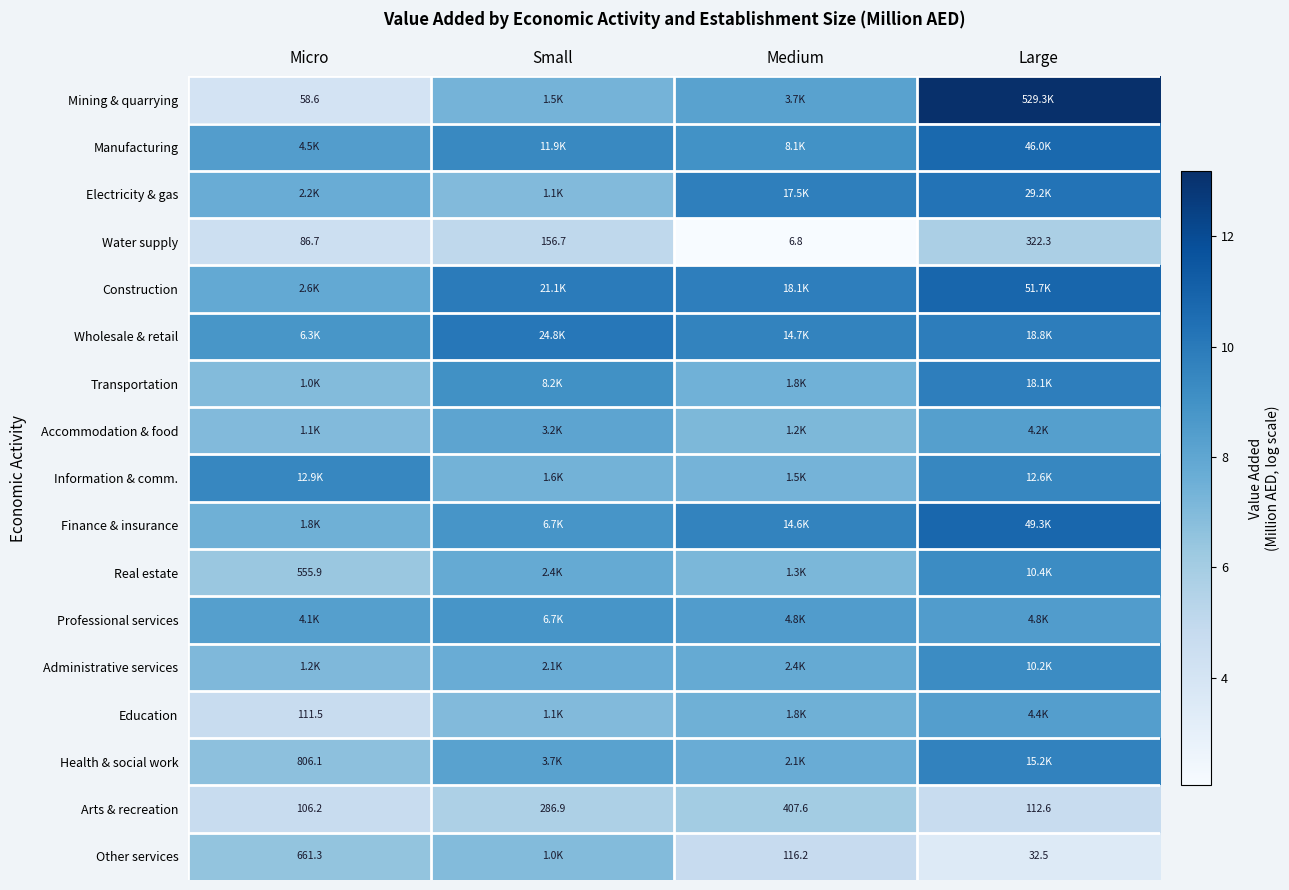

True or false: Transportation has a value of 7.5 at Medium.

True